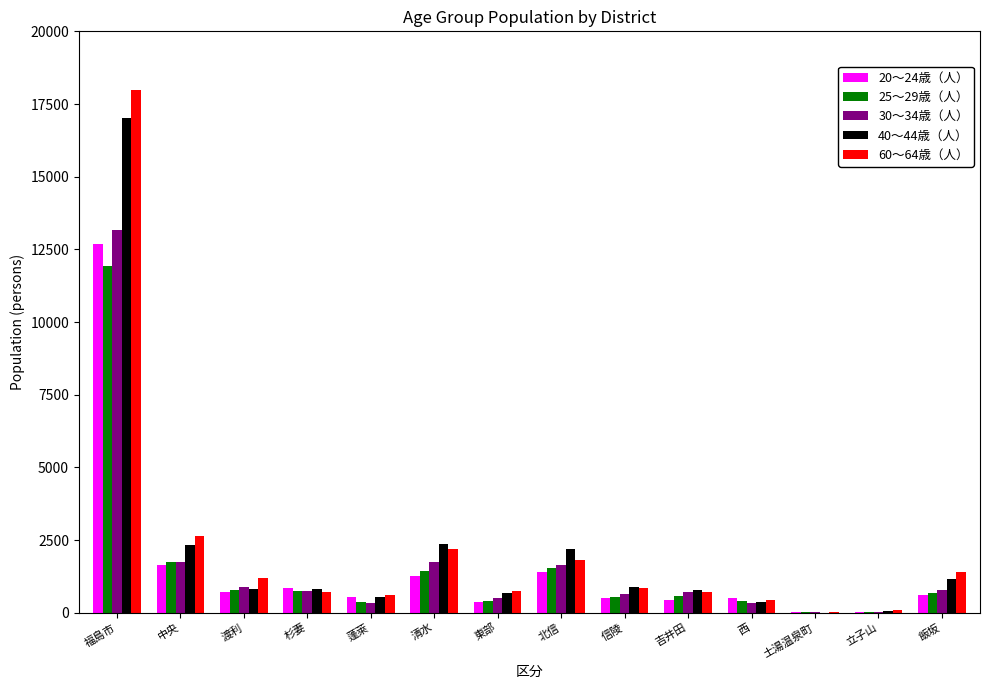

Which category has the highest value in the 25〜29歳（人） series?

福島市